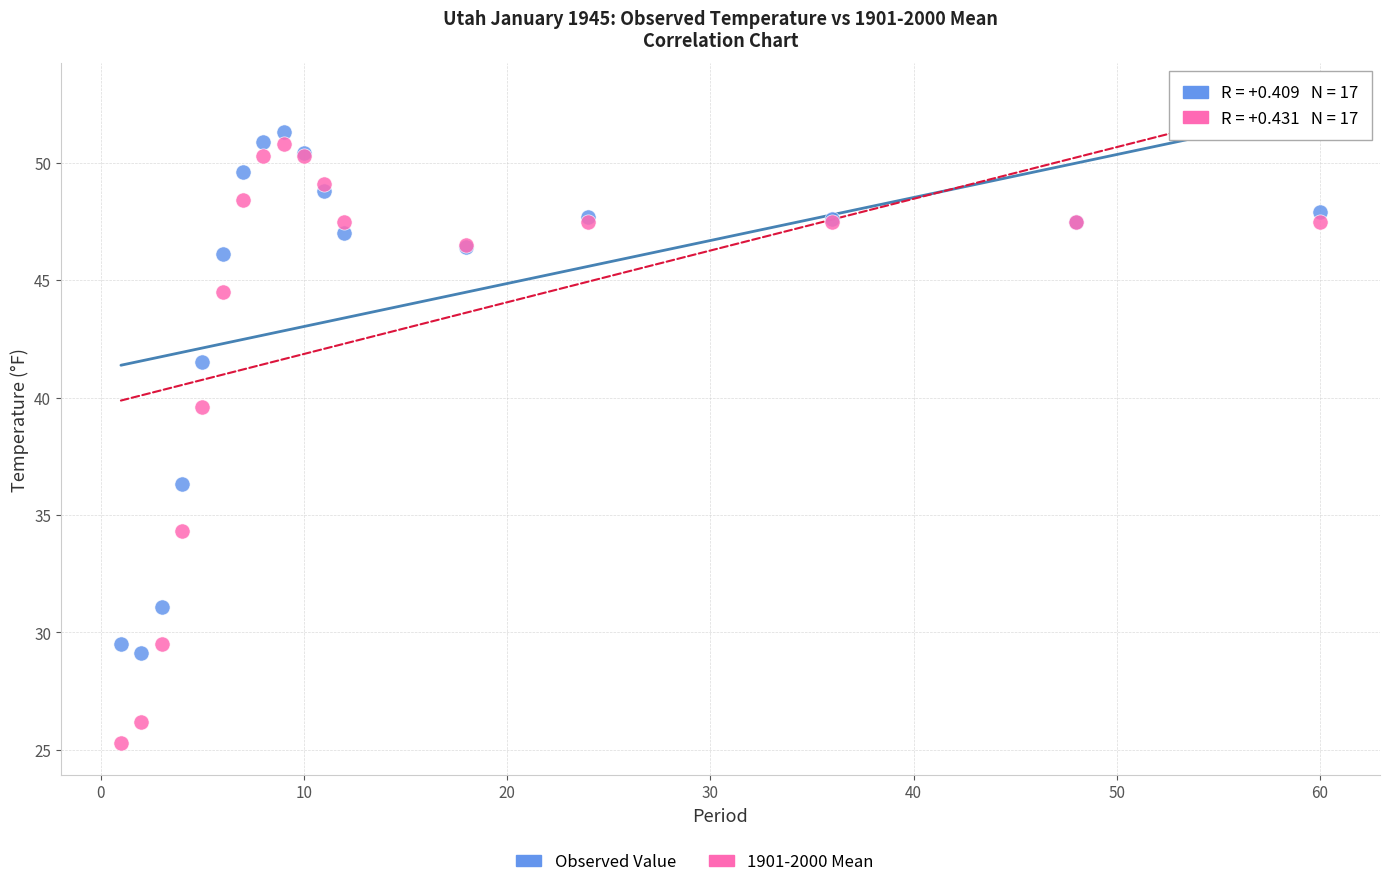

Which series contains the lowest Y value?

1901-2000 Mean